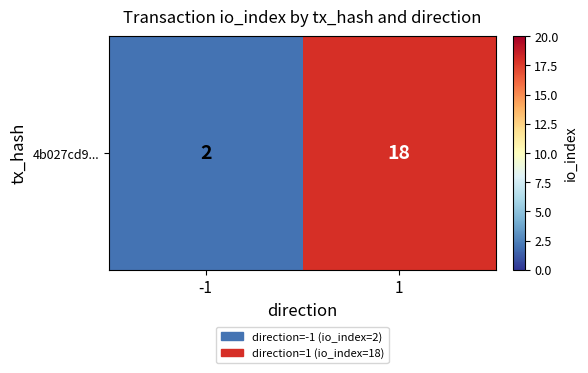

Rank the categories by value from highest to lowest.

1, -1